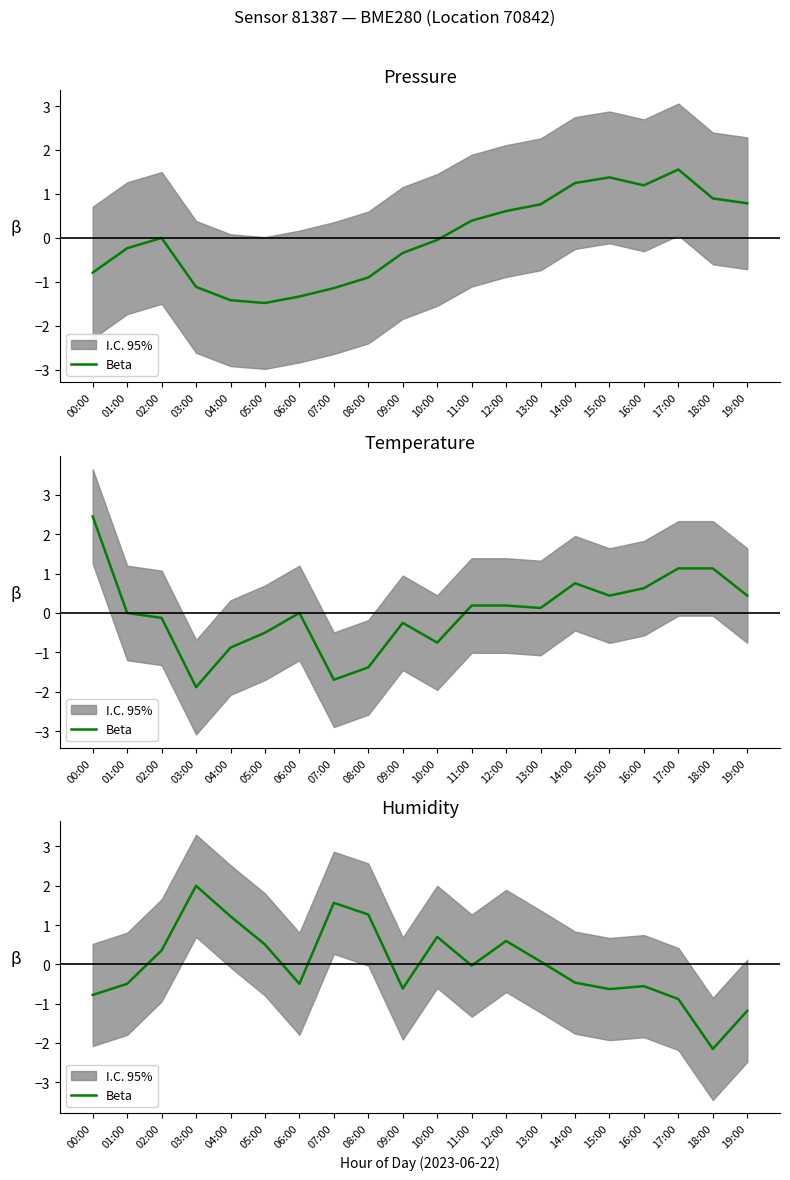

List the labels in order of value, smallest first.

18:00, 19:00, 17:00, 00:00, 15:00, 09:00, 16:00, 01:00, 06:00, 14:00, 11:00, 13:00, 02:00, 05:00, 12:00, 10:00, 04:00, 08:00, 07:00, 03:00